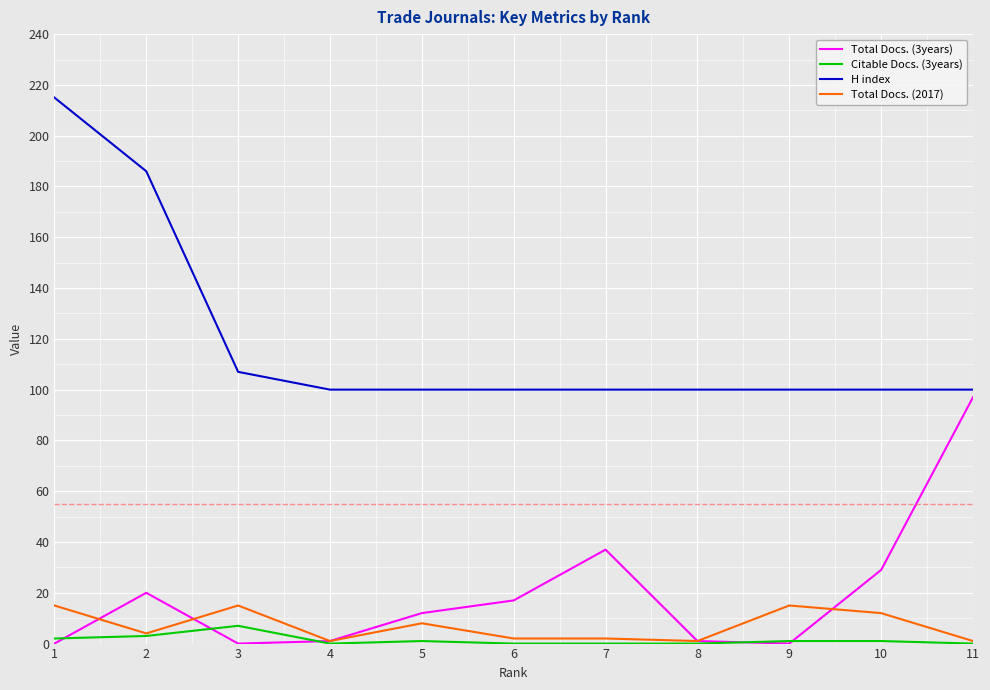

What is the maximum value shown in the chart?

215